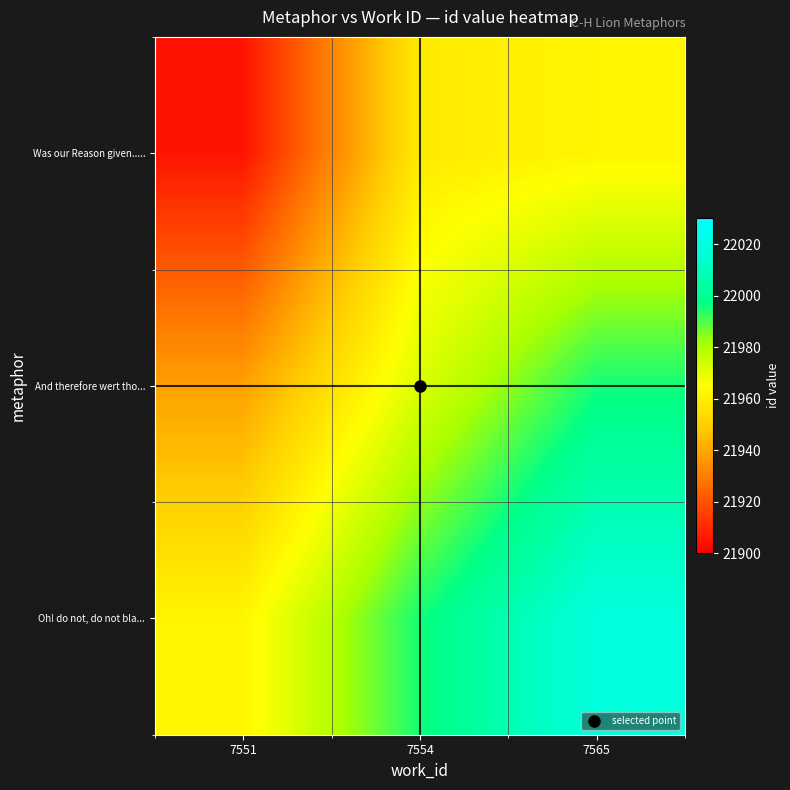

What is the spread (max minus min) of values at 7565?

57.0